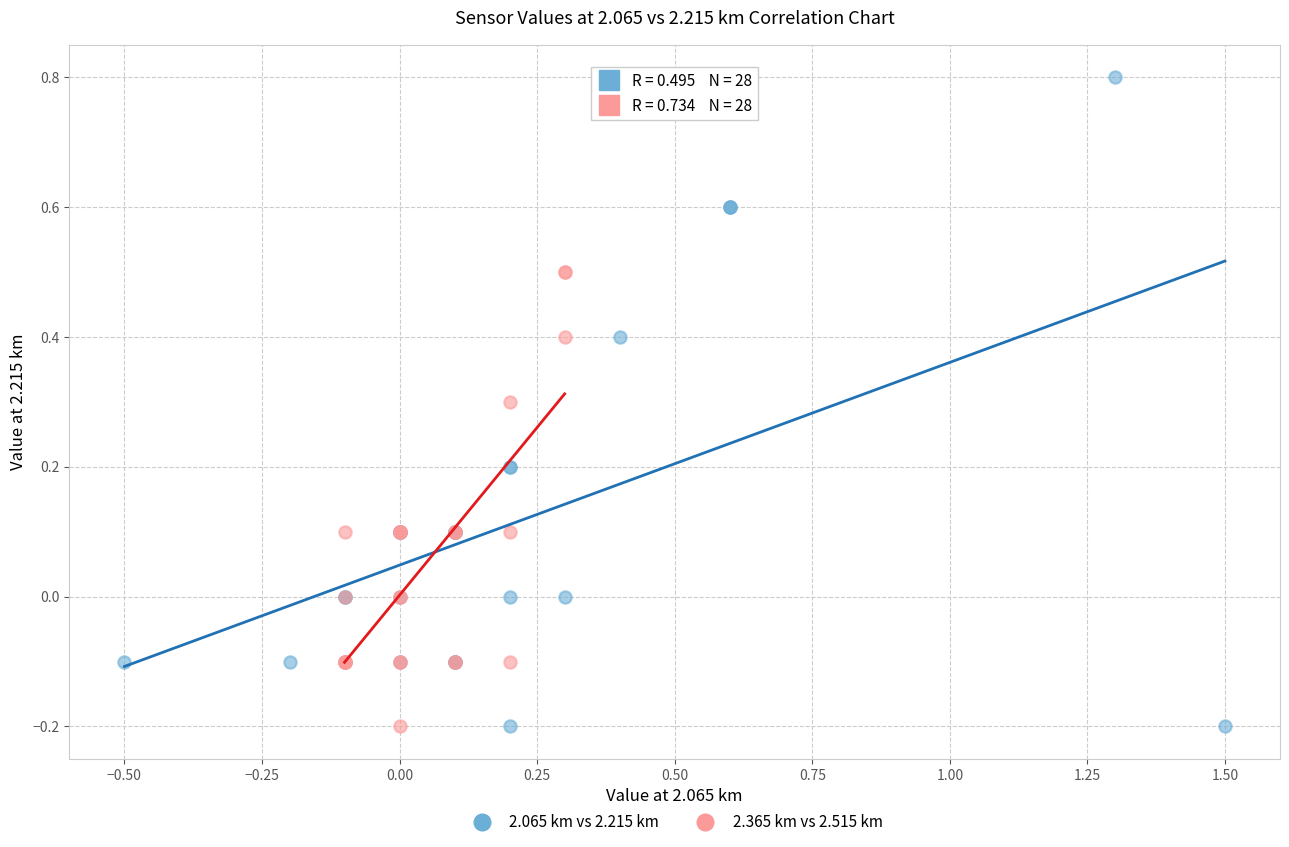

What are all the series names shown in the legend?

2.065 km vs 2.215 km, 2.365 km vs 2.515 km